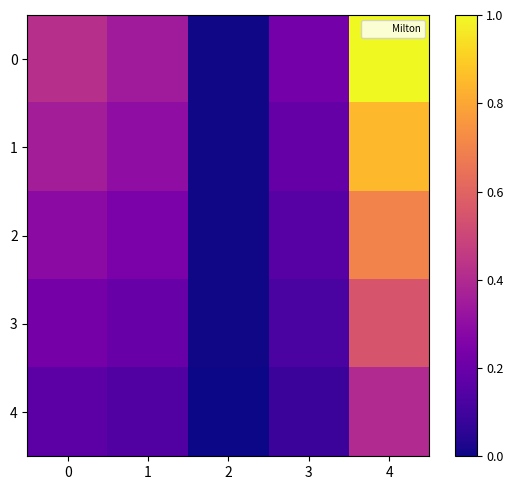

Count the number of categories in the chart.

5